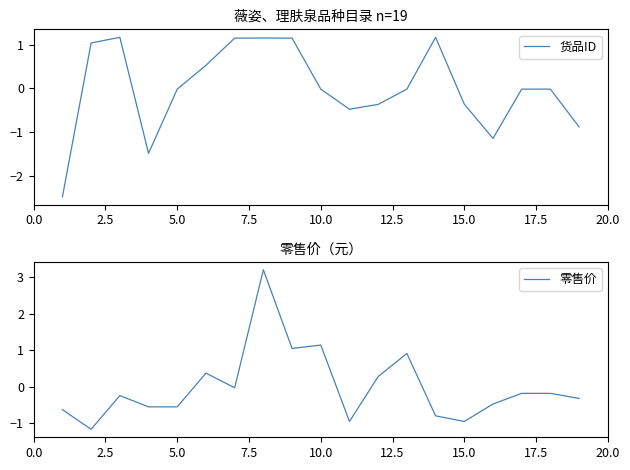

Reading left to right, transcribe all the data shown in this chart.

货品ID: -2.5	1.0	1.2	-1.5	-0.0	0.5	1.1	1.1	1.1	-0.0	-0.5	-0.4	-0.0	1.2	-0.4	-1.1	-0.0	-0.0	-0.9
零售价: -0.6	-1.2	-0.2	-0.5	-0.5	0.4	-0.0	3.2	1.1	1.1	-0.9	0.3	0.9	-0.8	-0.9	-0.5	-0.2	-0.2	-0.3